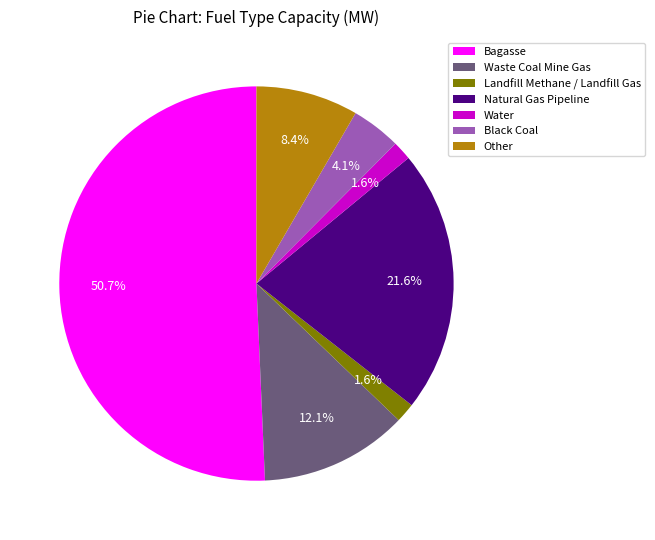

Combined, do Bagasse and Other account for over 50%?

Yes